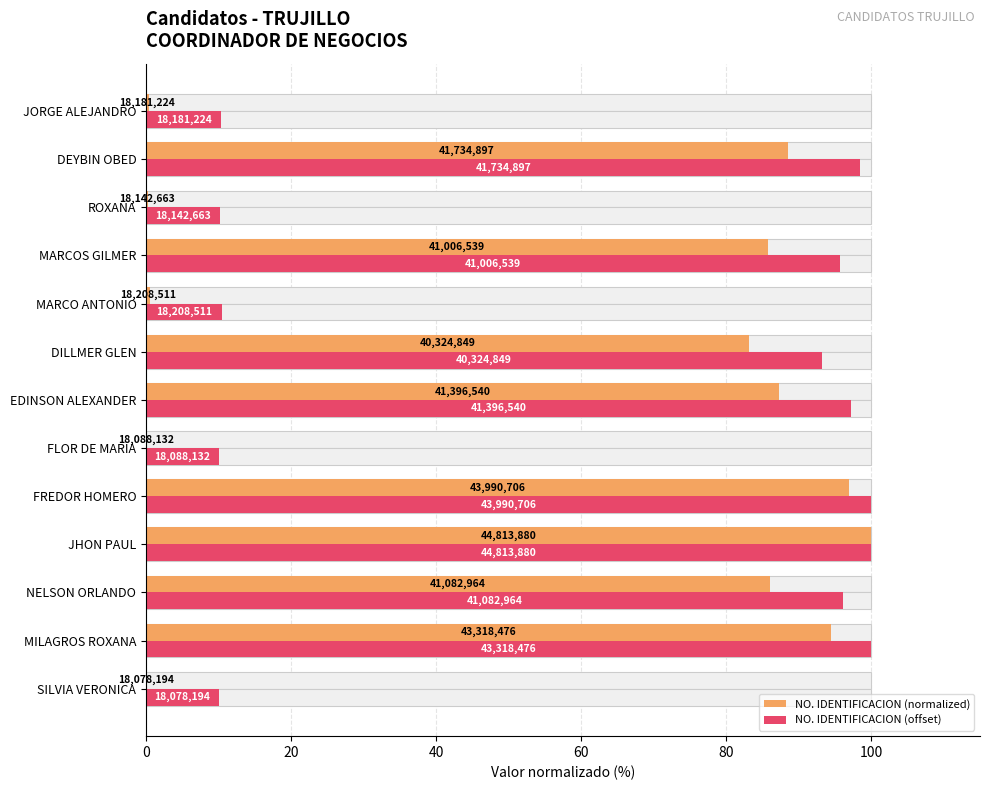

Is it true that NO. IDENTIFICACION (offset) equals 25.0 at DILLMER GLEN?

False